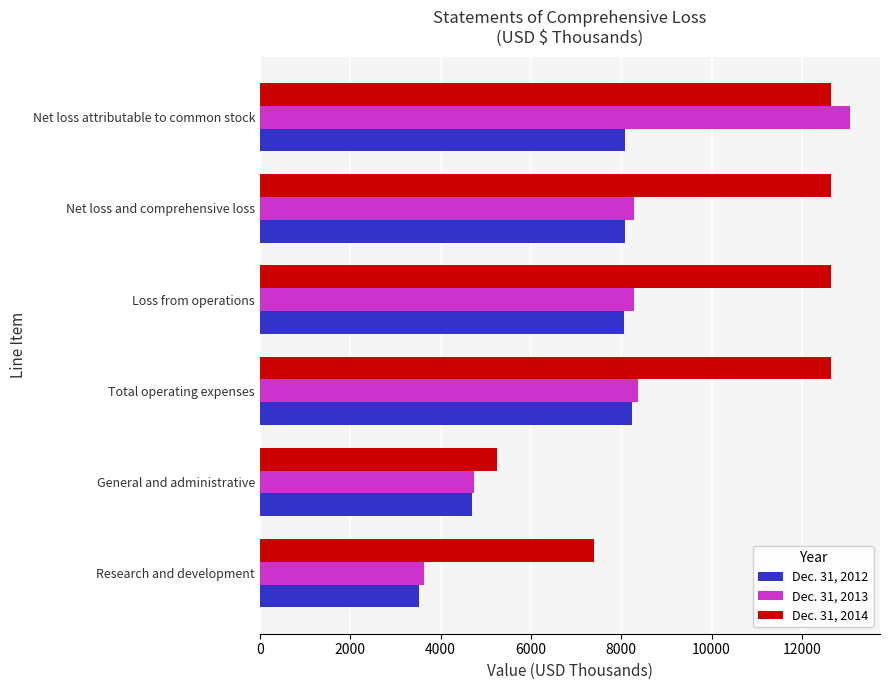

What is the smallest value displayed?

3523